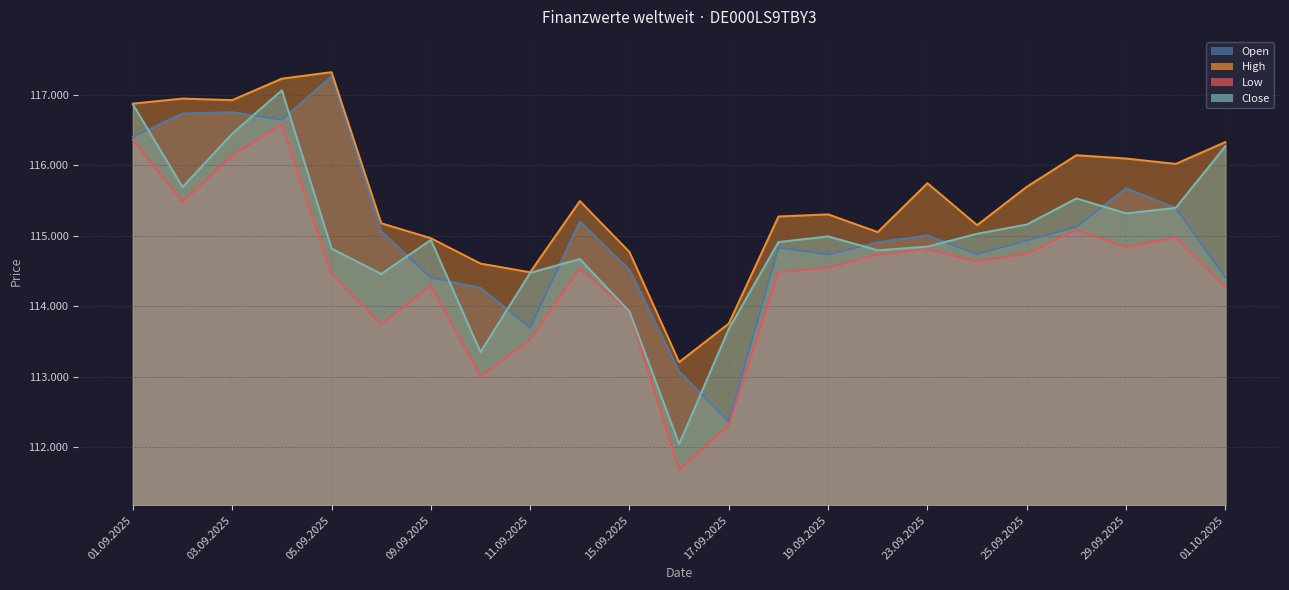

Which label corresponds to the smallest value in the chart?

16.09.2025